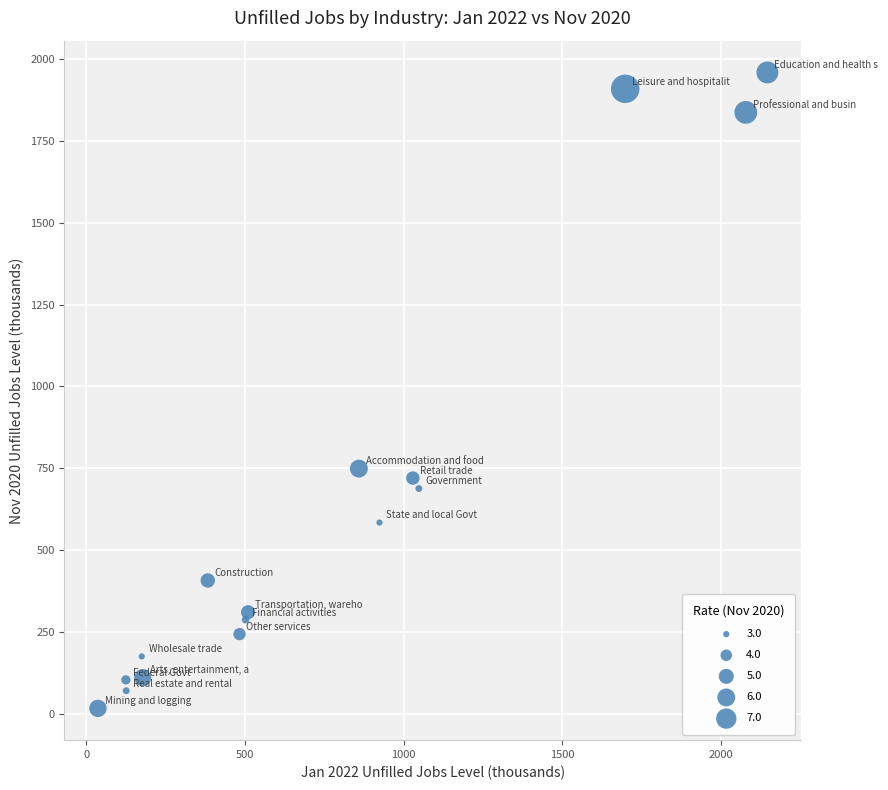

What is the range of X values (max minus min)?

2109